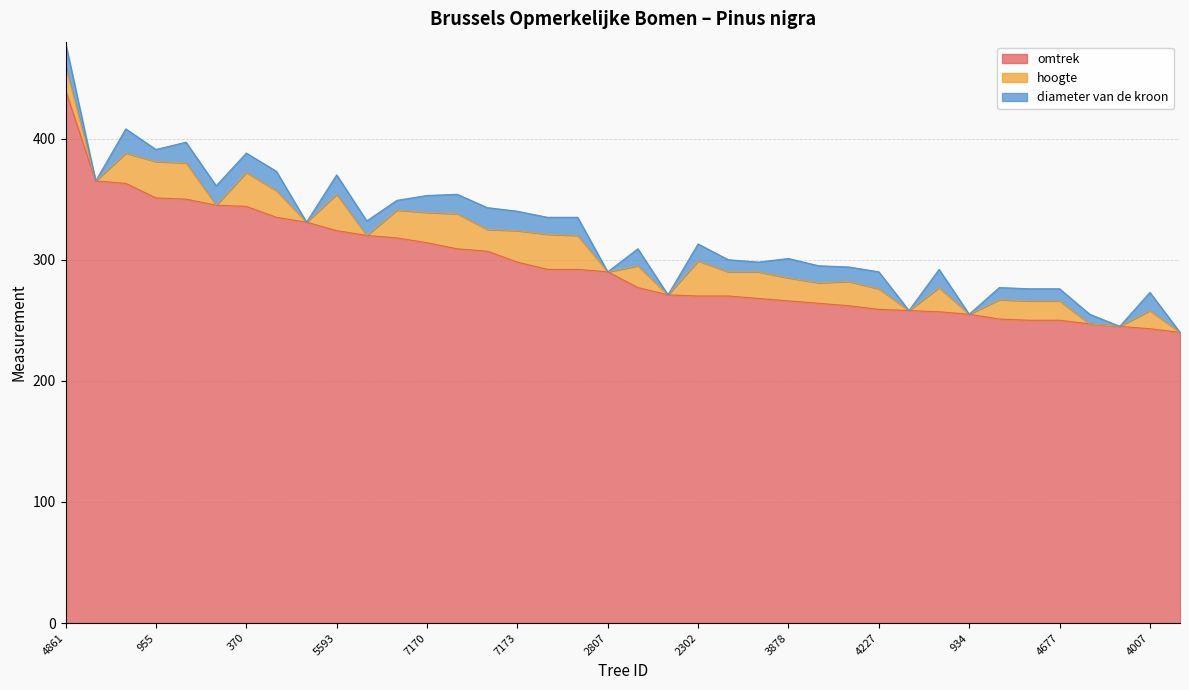

Which label corresponds to the largest value in the chart?

4861